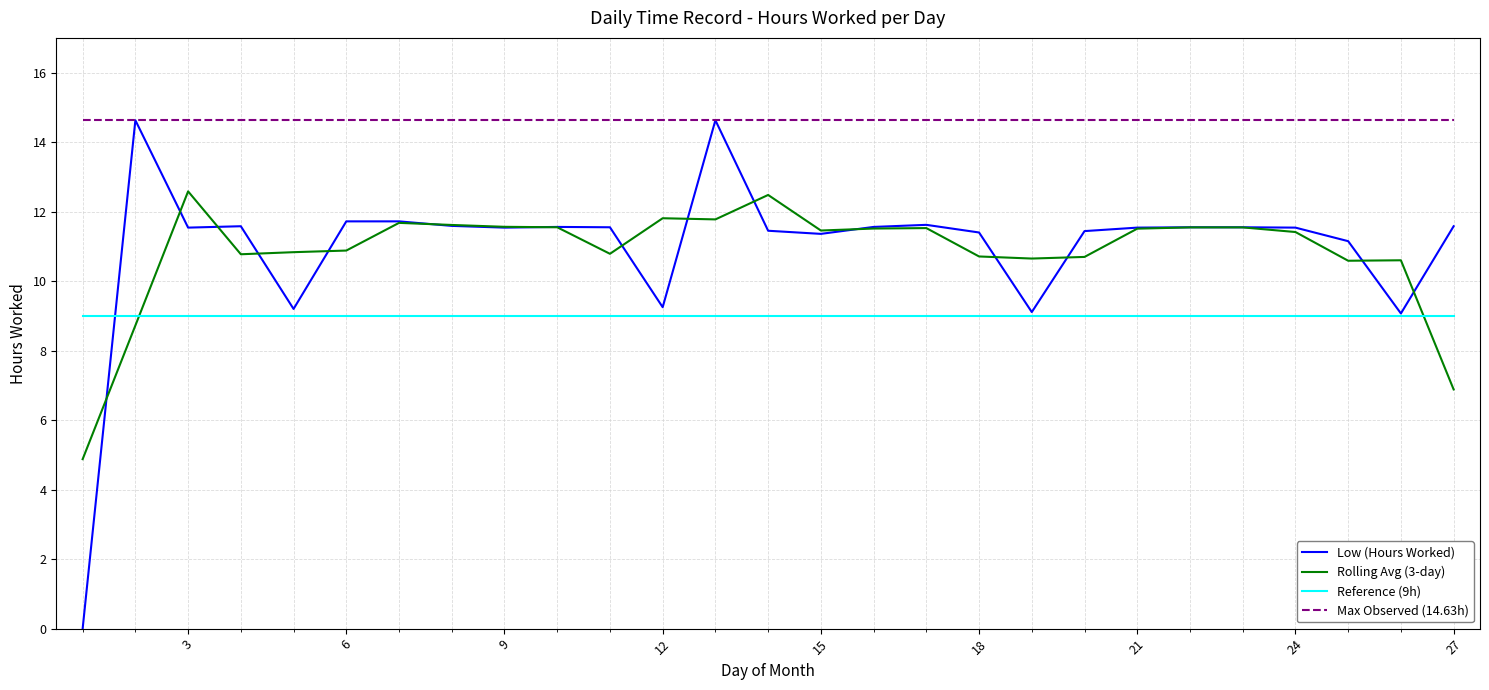

Which series has the widest spread of values?

Low (Hours Worked)